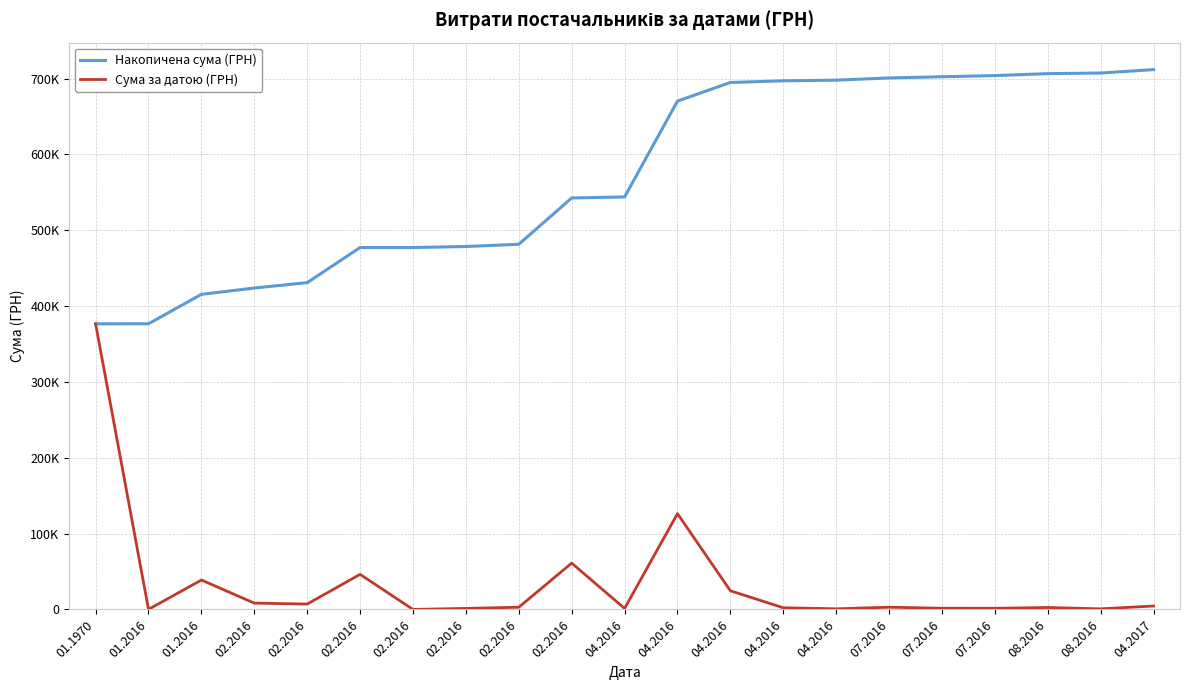

Reading left to right, transcribe all the data shown in this chart.

Накопичена сума (ГРН): 01.1970=376578.7	01.2016=376682.4	01.2016=415474.7	02.2016=423814.9	02.2016=430923.1	02.2016=477184.7	02.2016=477193.7	02.2016=478569.0	02.2016=481495.3	02.2016=542562.5	04.2016=543912.5	04.2016=670238.0	04.2016=694838.3	04.2016=697038.3	04.2016=697890.3	07.2016=700824.3	07.2016=702394.3	07.2016=703953.3	08.2016=706513.3	08.2016=707313.3	04.2017=711813.3
Сума за датою (ГРН): 01.1970=376578.7	01.2016=103.7	01.2016=38792.3	02.2016=8340.2	02.2016=7108.2	02.2016=46261.6	02.2016=9.0	02.2016=1375.3	02.2016=2926.2	02.2016=61067.2	04.2016=1350.0	04.2016=126325.5	04.2016=24600.3	04.2016=2200.0	04.2016=852.0	07.2016=2934.0	07.2016=1570.0	07.2016=1559.0	08.2016=2560.0	08.2016=800.0	04.2017=4500.0